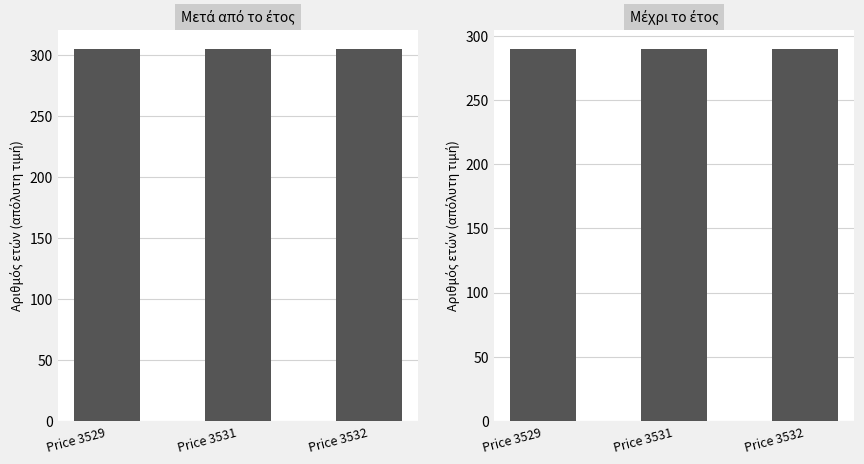

At which category is the sum across all series the highest?

Price 3529